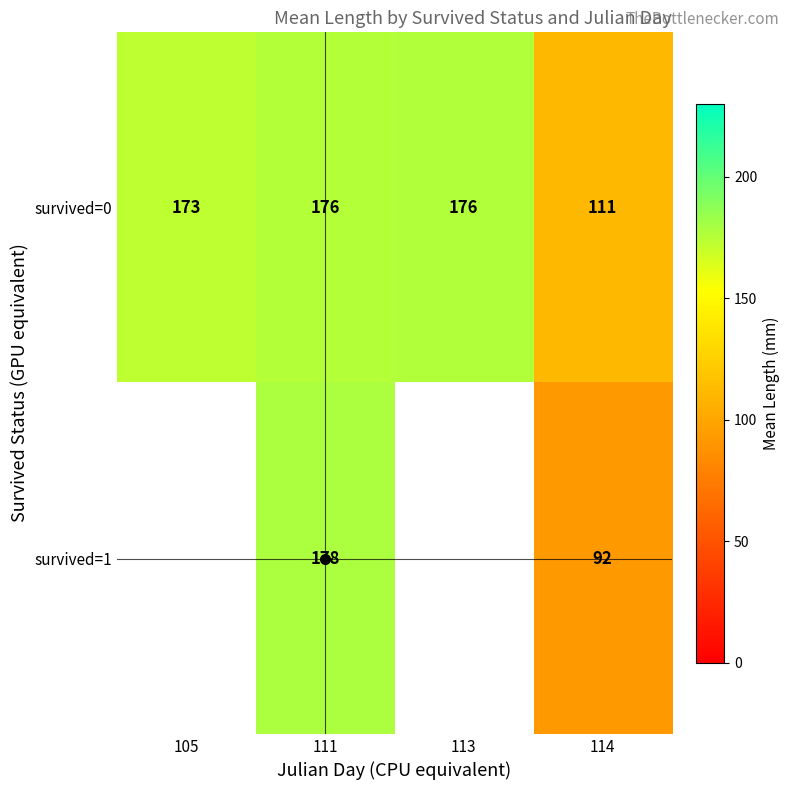

At 111, list the series in order from largest to smallest.

survived=1, survived=0